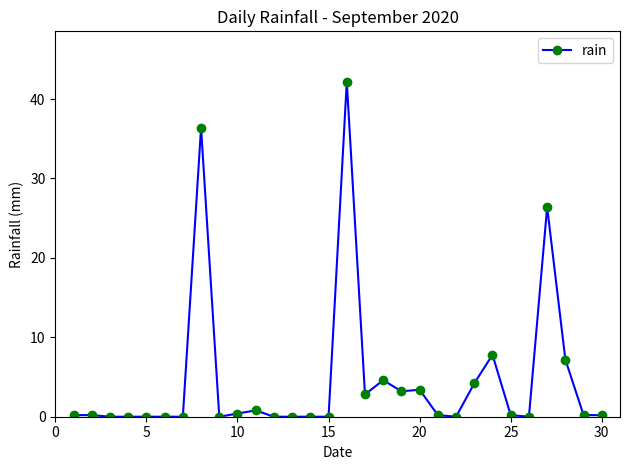

What is the difference between the maximum and second lowest values?

42.2